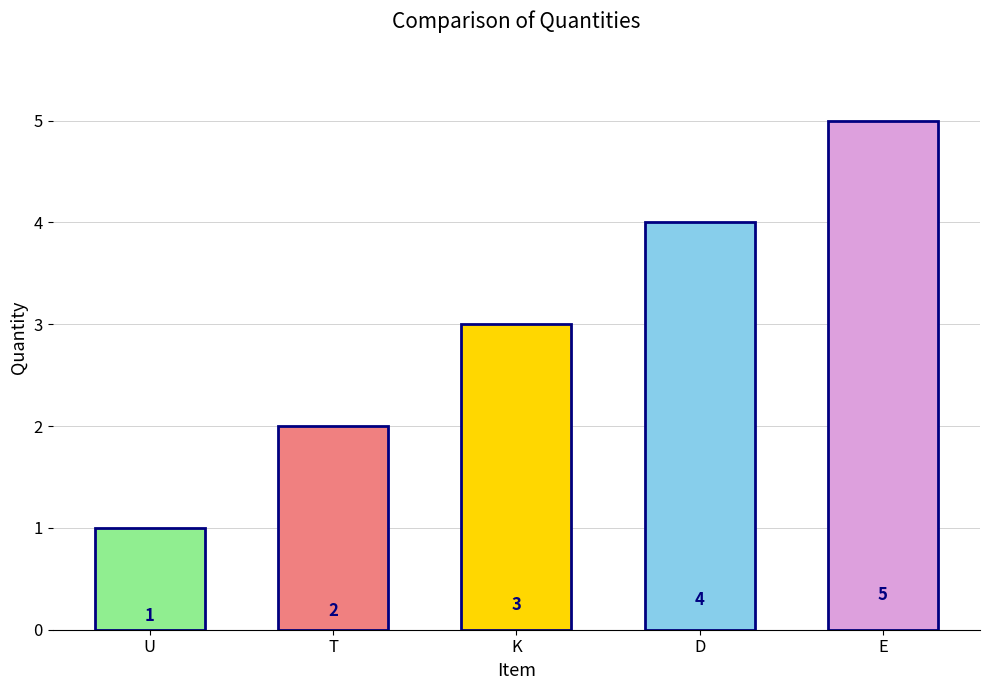

The value at T is 2. True or false?

True